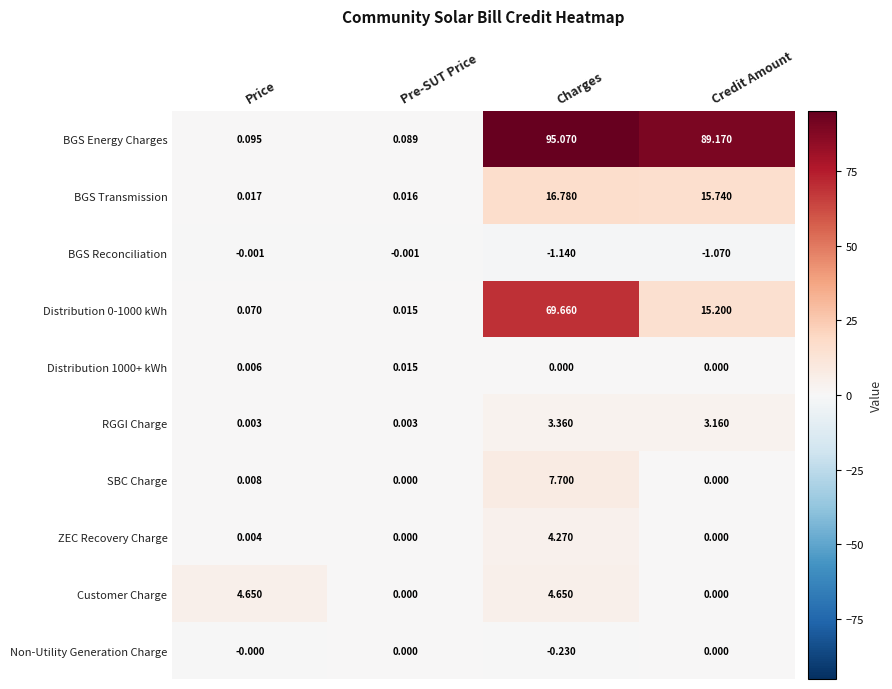

At which category is the sum across all series the highest?

Charges